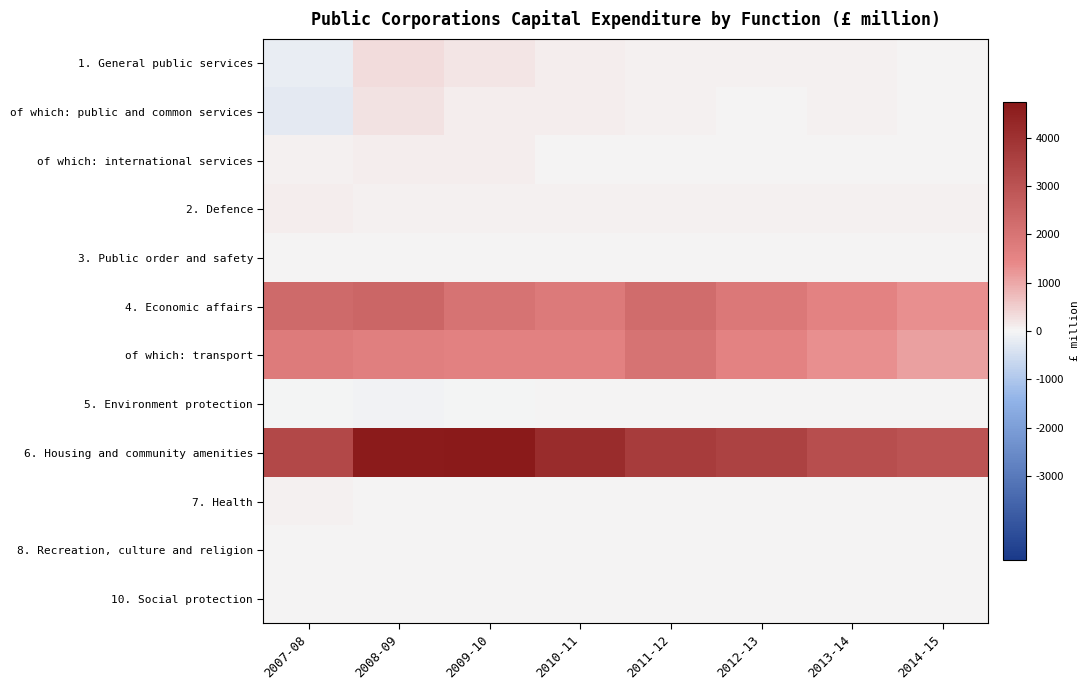

Which series has the largest total across all categories?

6. Housing and community amenities